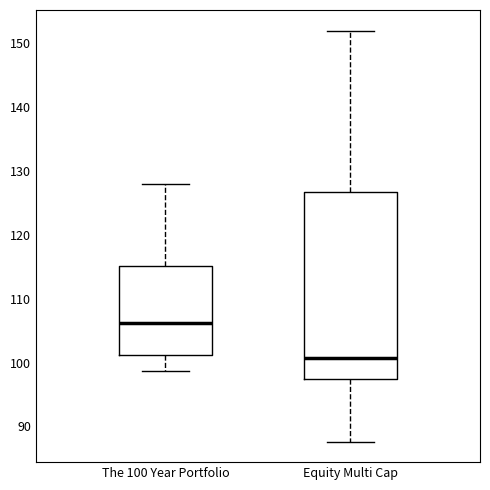

Which box is the tallest, from its lower edge to its upper edge?

Equity Multi Cap